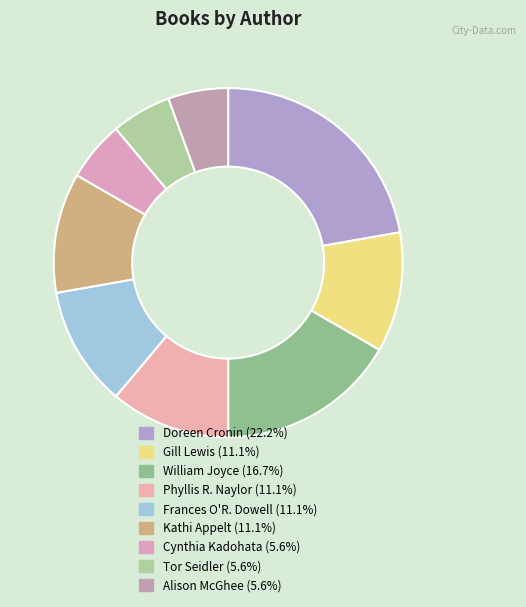

Count the number of slices in the pie.

9